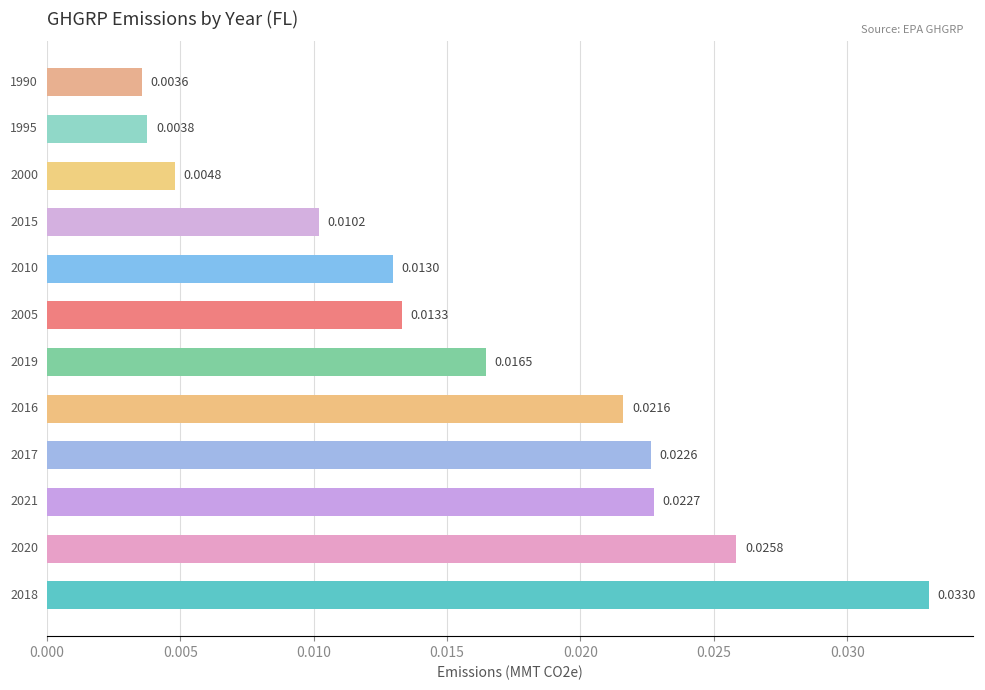

Are the bars horizontal?

Yes